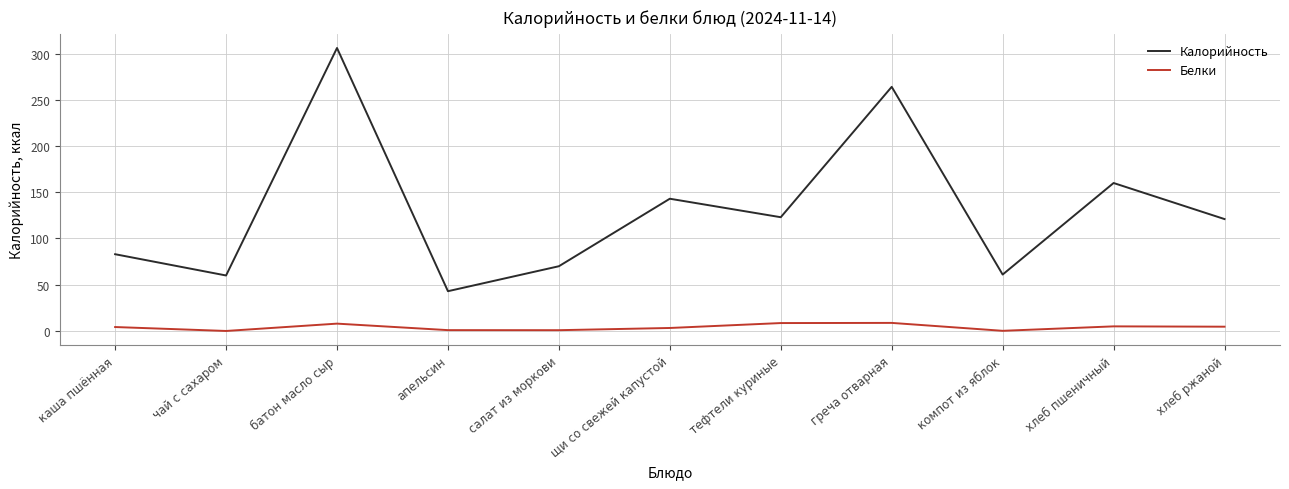

Which category has the highest value in the Калорийность series?

батон масло сыр